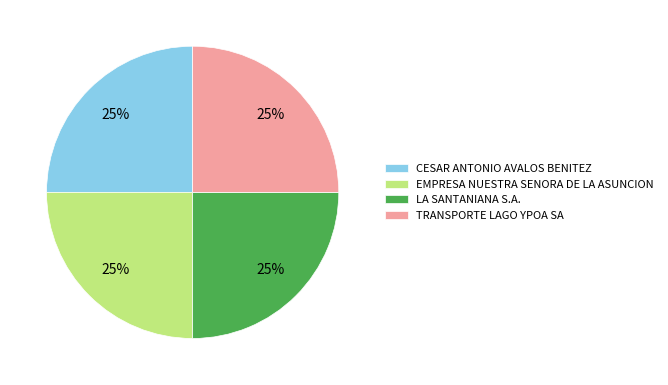

To the nearest percent, what is the average slice percentage?

25%